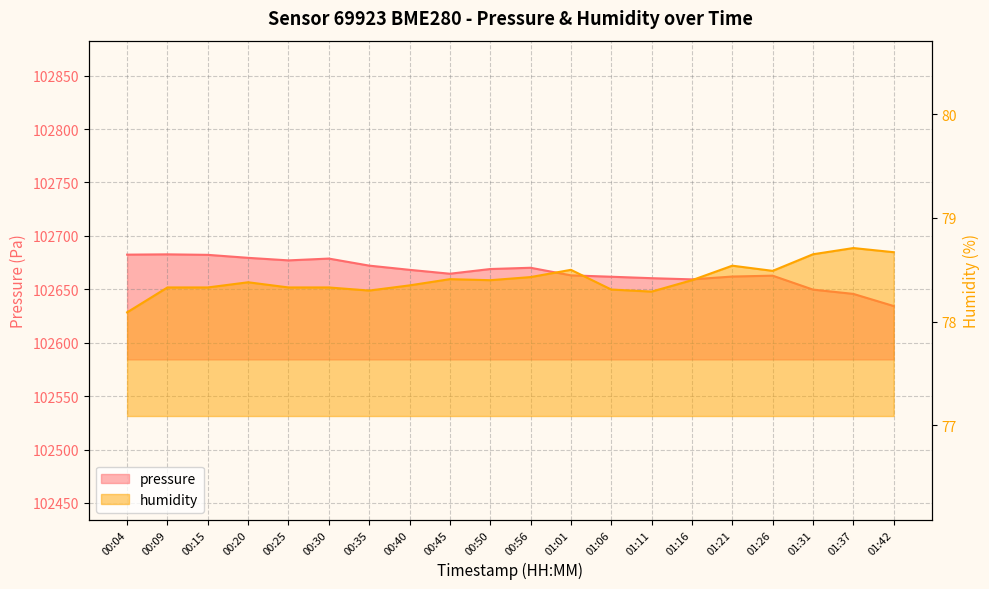

What position from the left is 01:16?

15